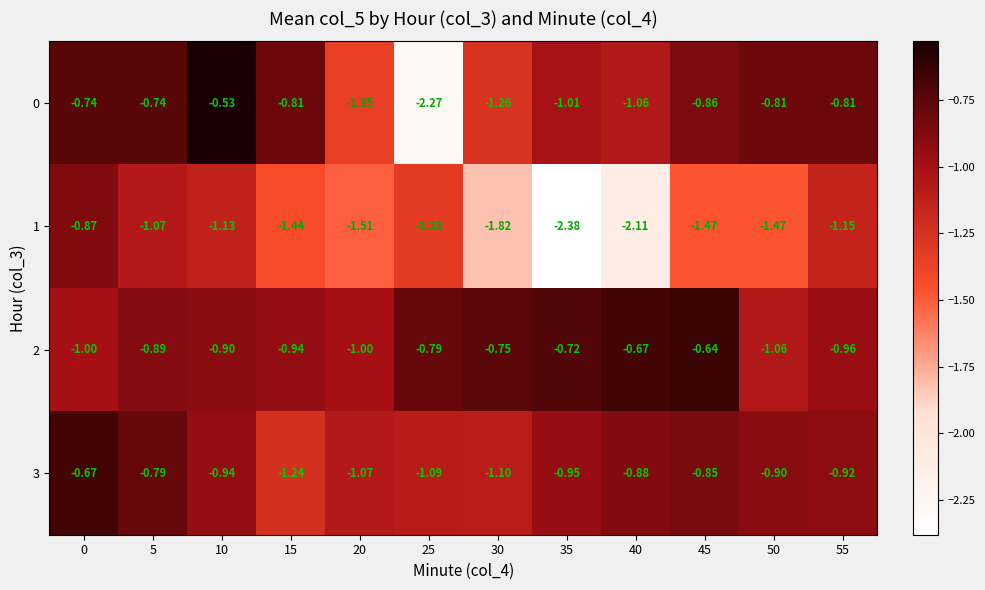

What is the total value across all series at 5?

-3.5